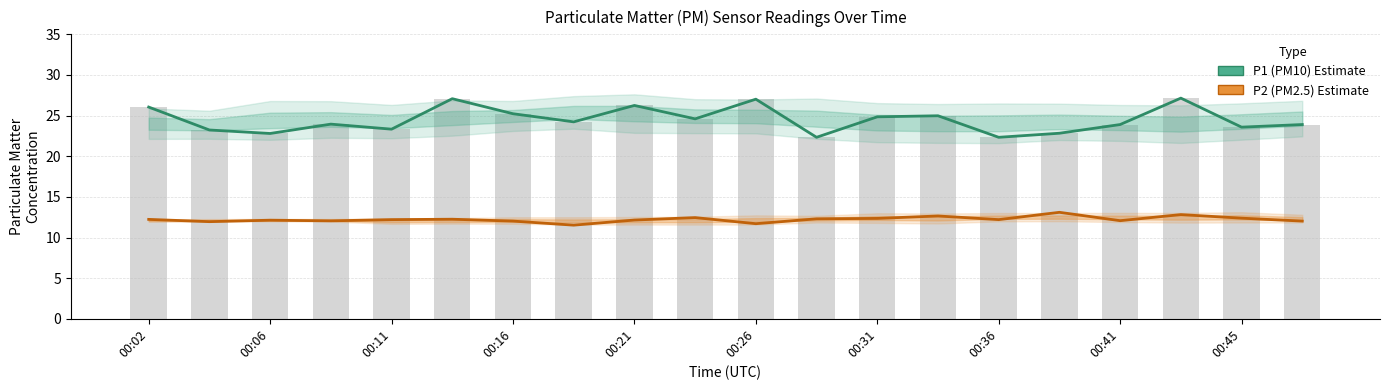

What is the greatest value displayed?

27.1